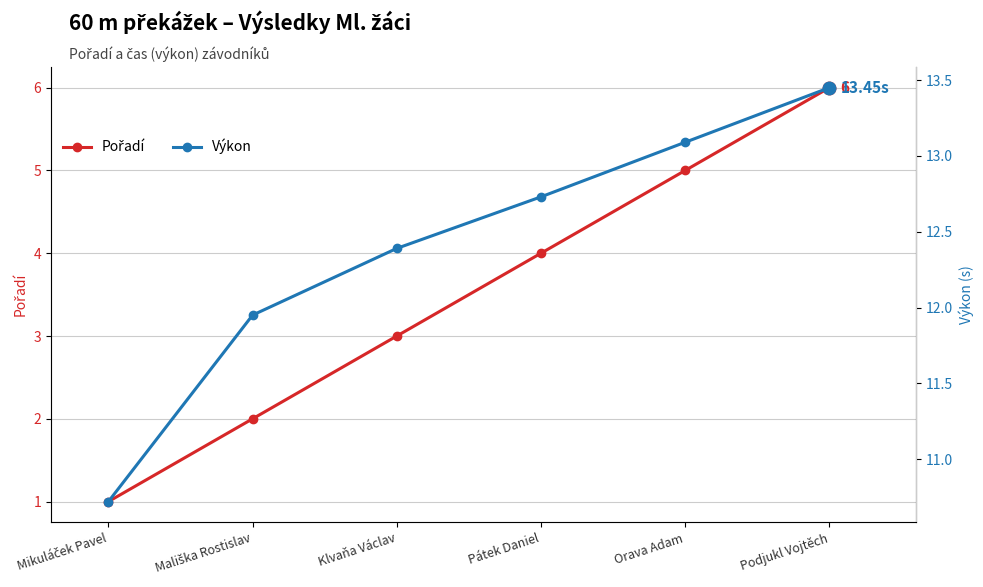

At which category is the sum across all series the highest?

Podjukl Vojtěch